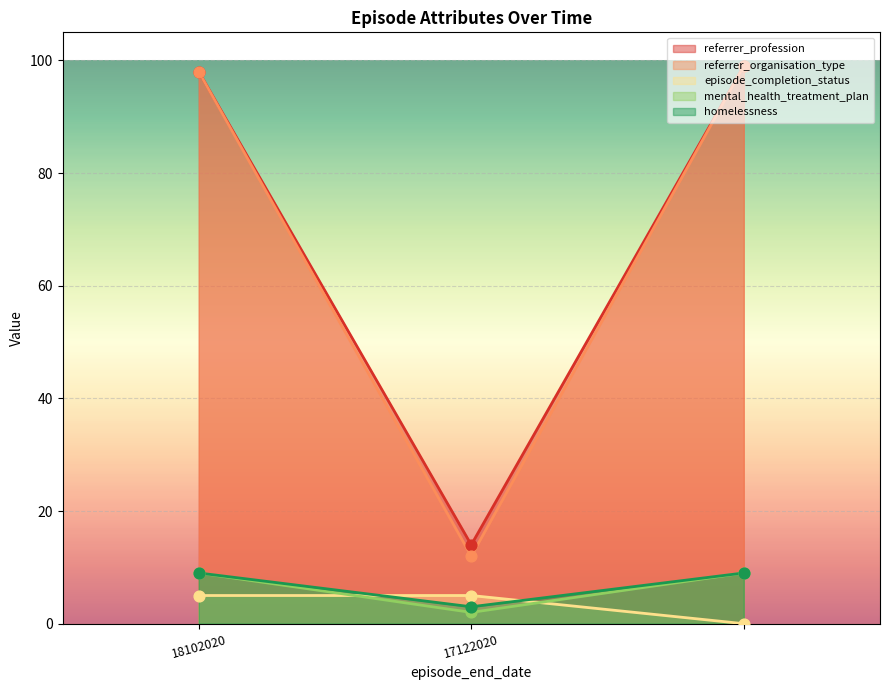

Which series reaches the minimum Y coordinate?

episode_completion_status